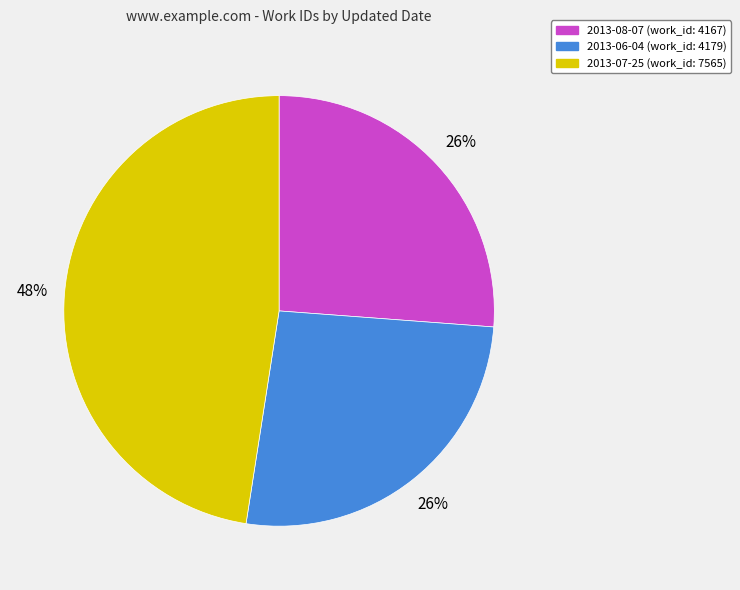

Is it true that 2013-06-04 is 32% of the pie?

False